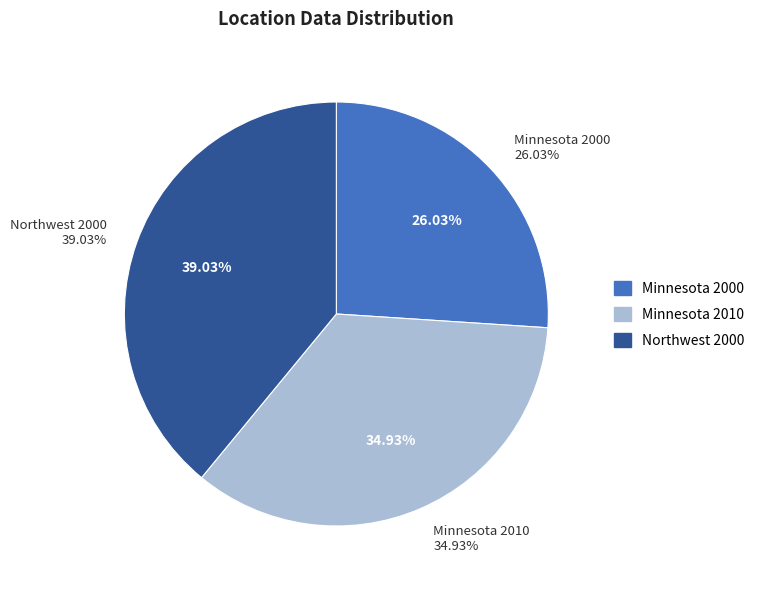

What percentage is NOT represented by Minnesota 2010?

65.1%